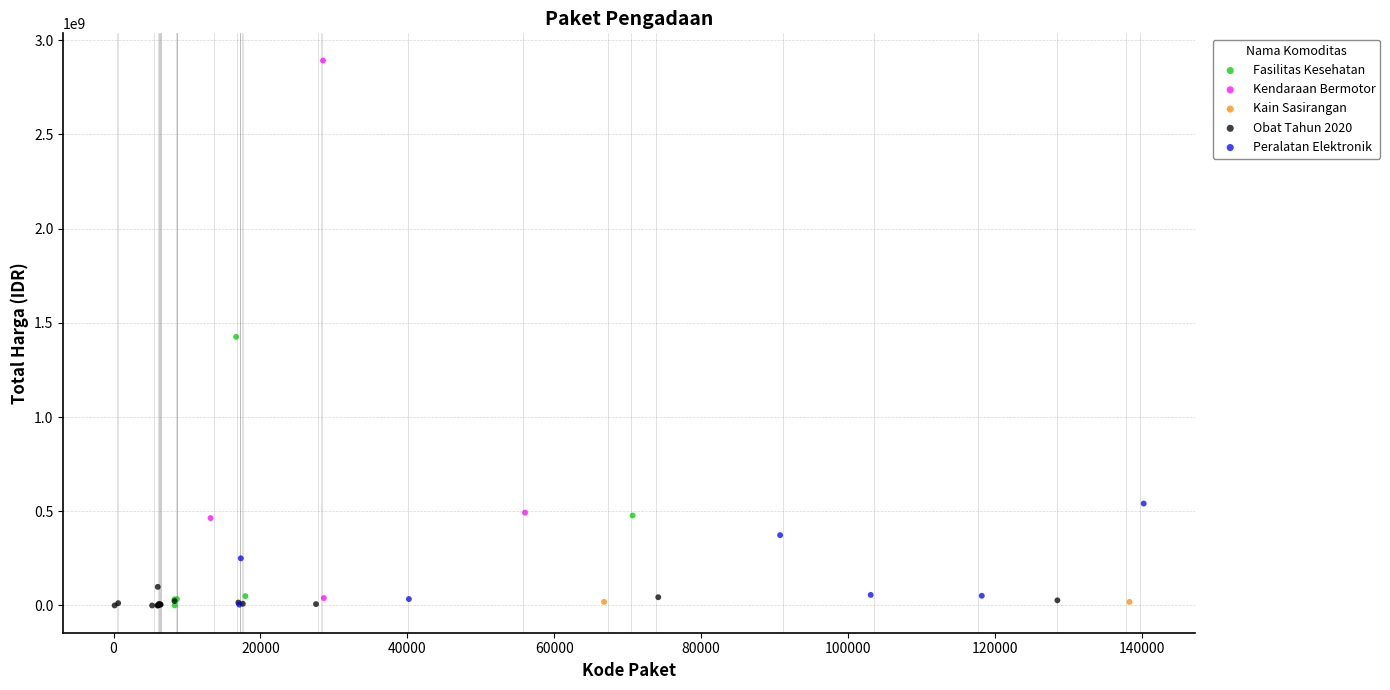

Which series contains the highest Y value?

Kendaraan Bermotor